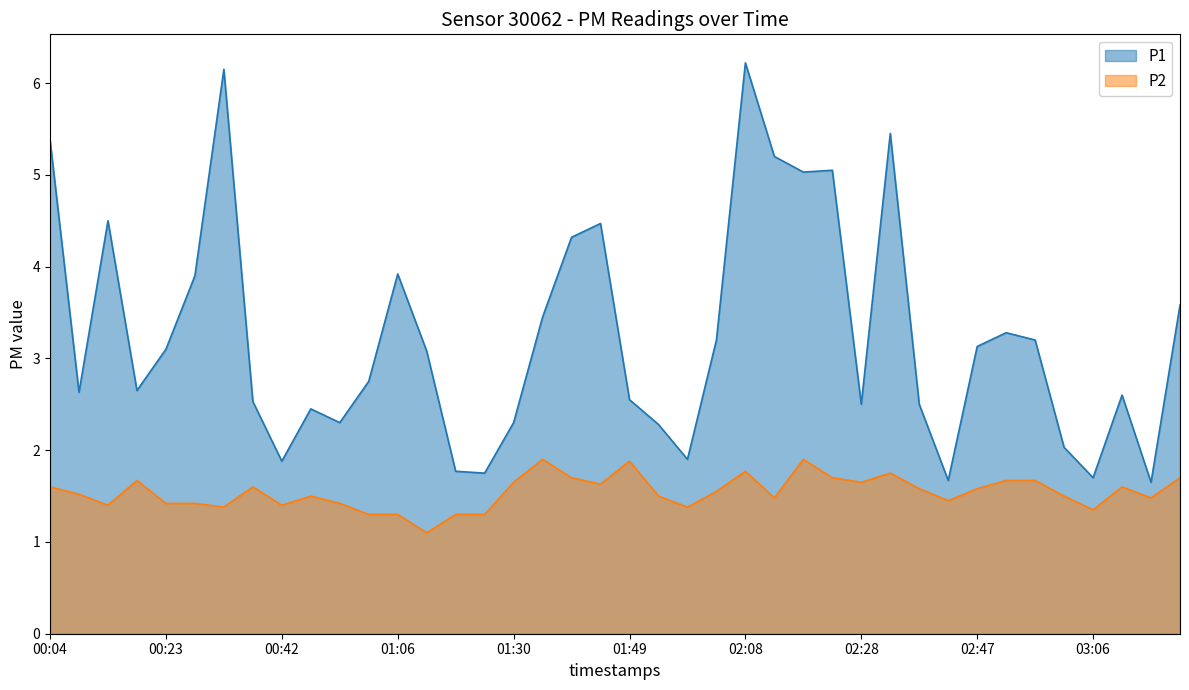

True or false: P1 and P2 intersect in this chart.

False